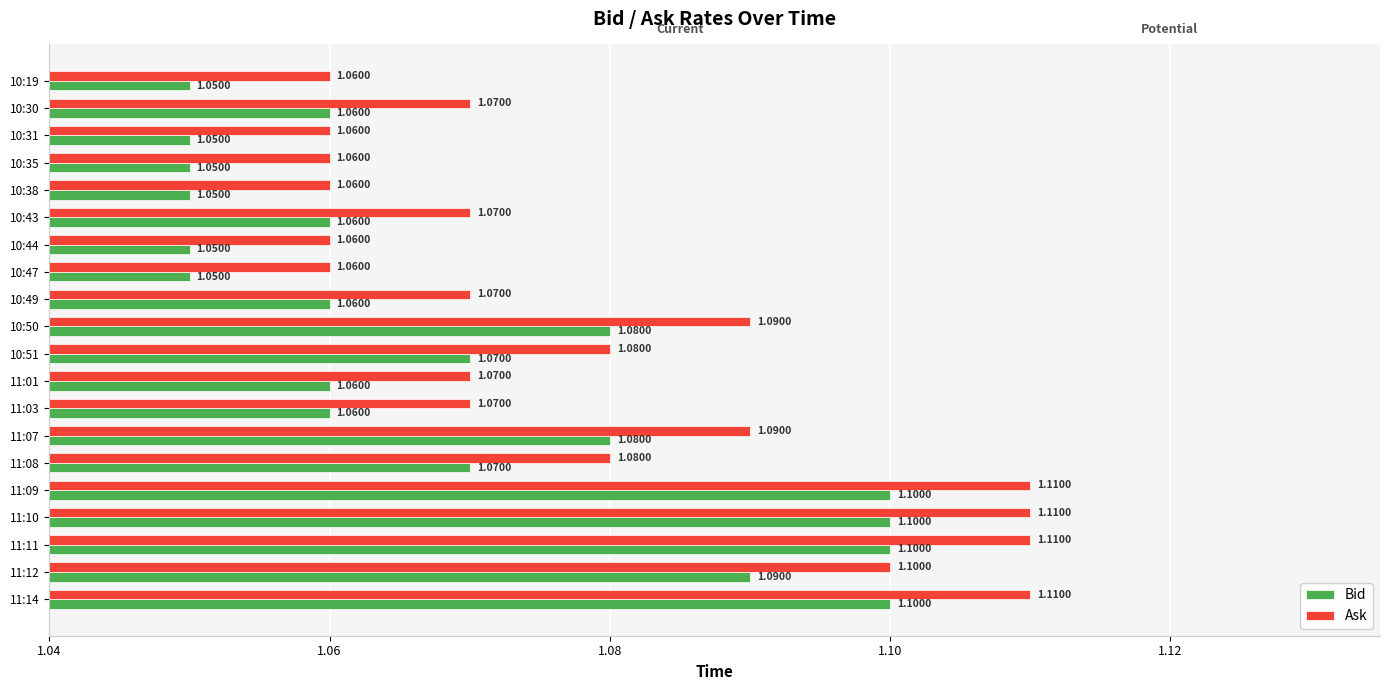

List the series in order of their peak value, highest first.

Ask, Bid